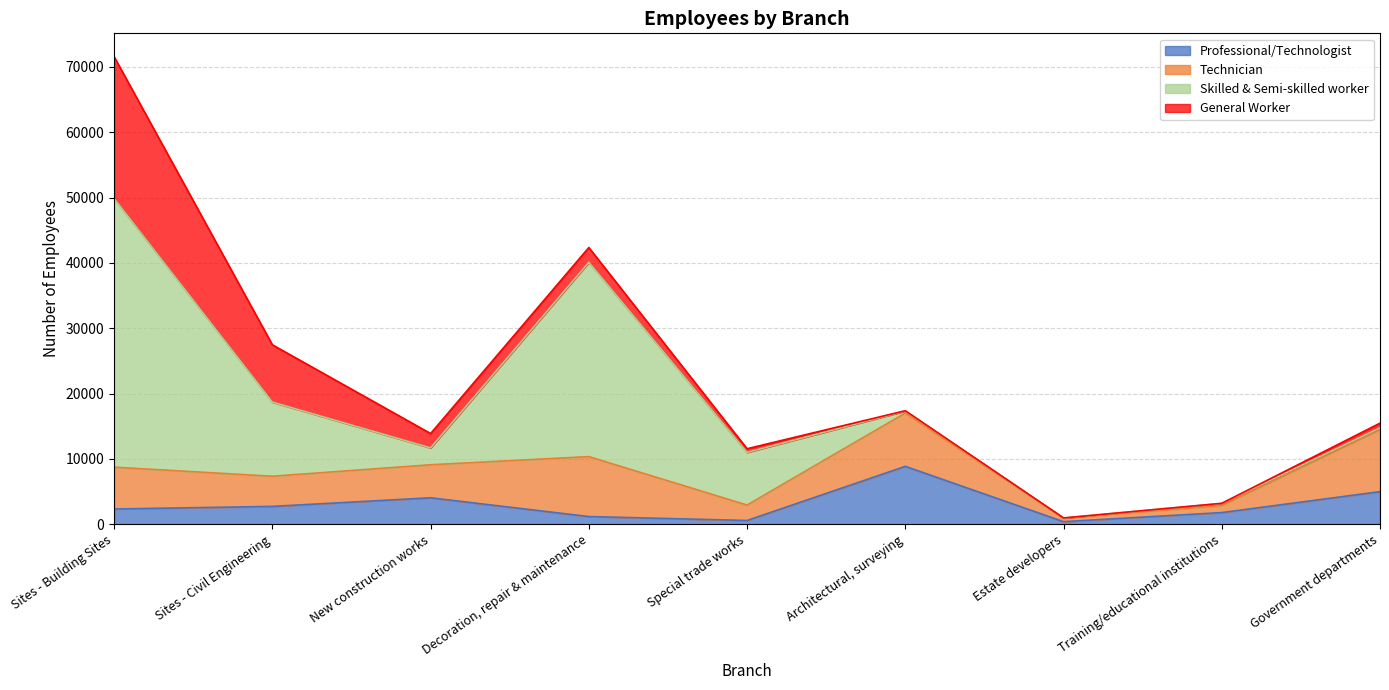

What is the difference between the highest and lowest values at Government departments?

9122